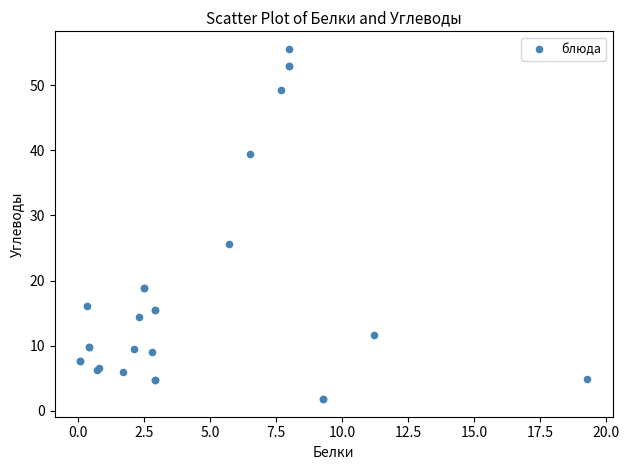

What Y value in the scatter plot is closest to 28?

25.7